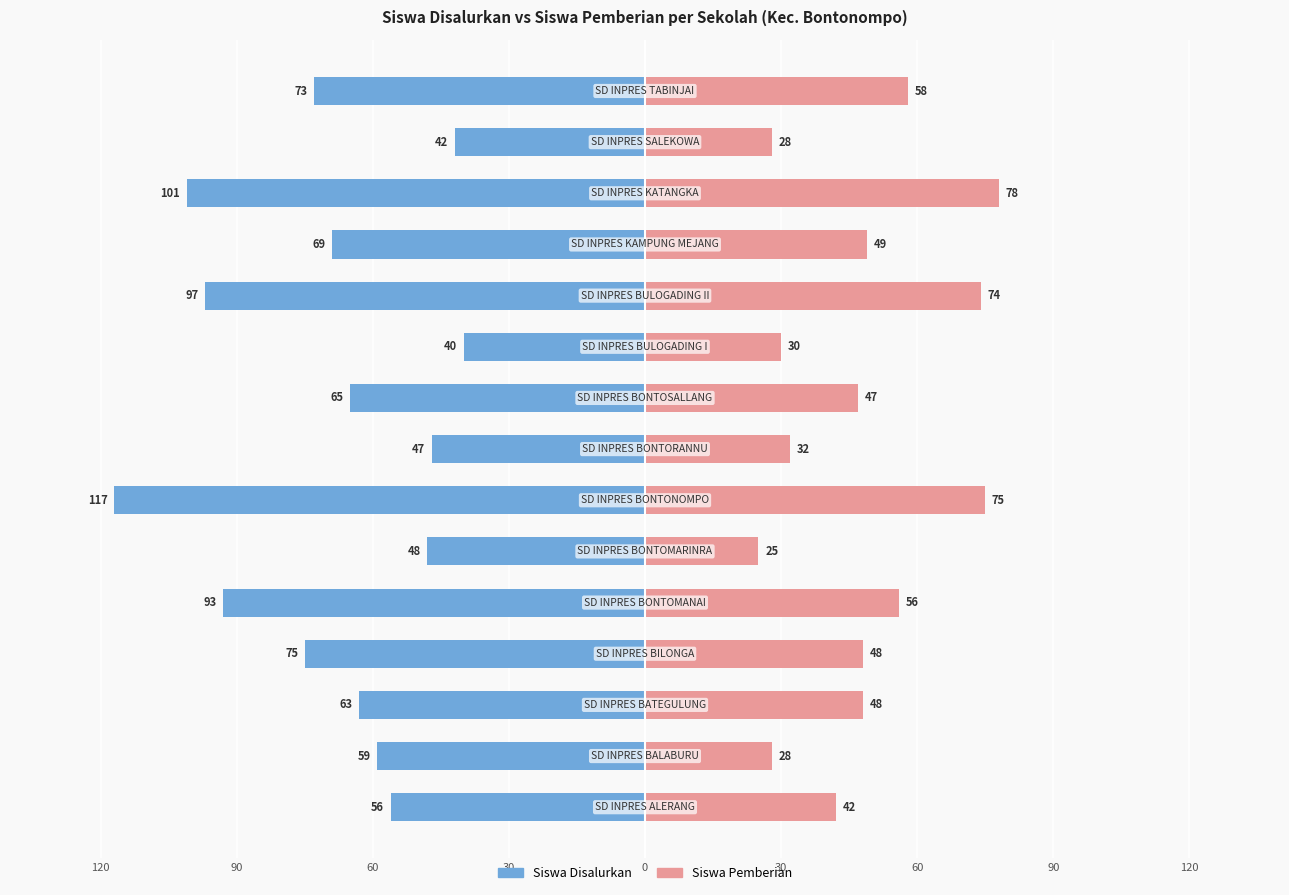

How many bars are there in each group?

2